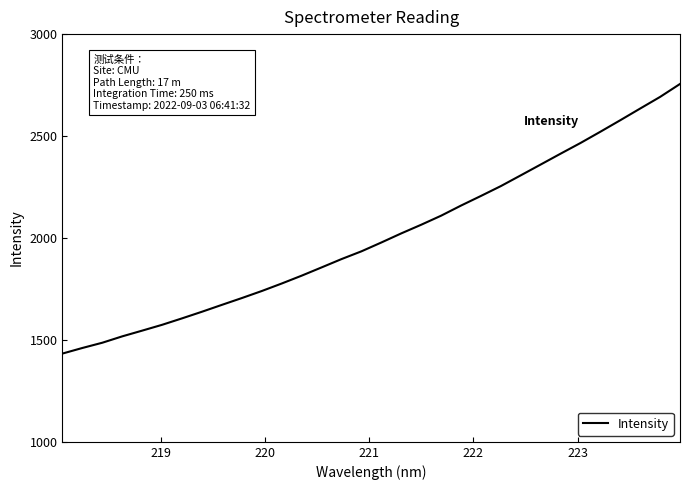

Does the chart display data point markers on the line(s)?

No